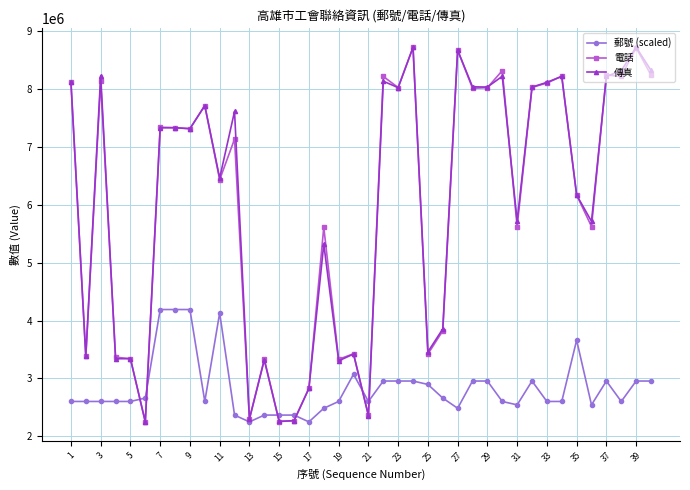

How many values in the 電話 series are below 7313917?

20